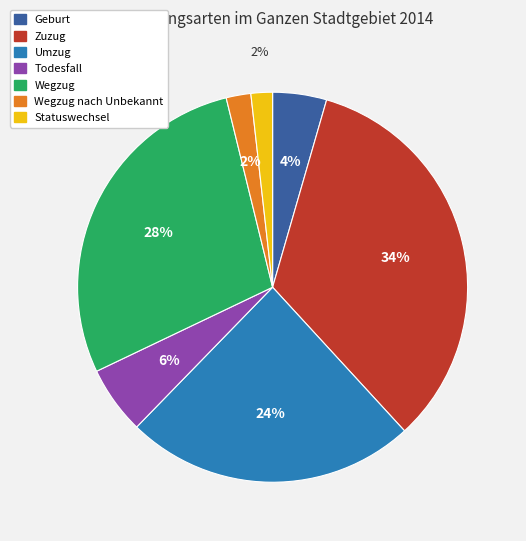

To the nearest percent, what is the average slice percentage?

14%